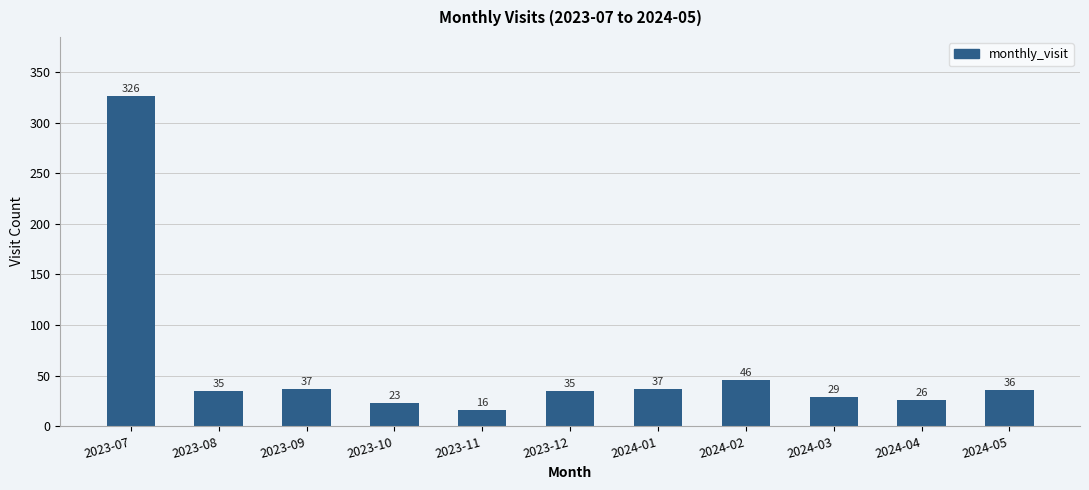

What is the difference between the values at 2024-02 and 2023-08?

11